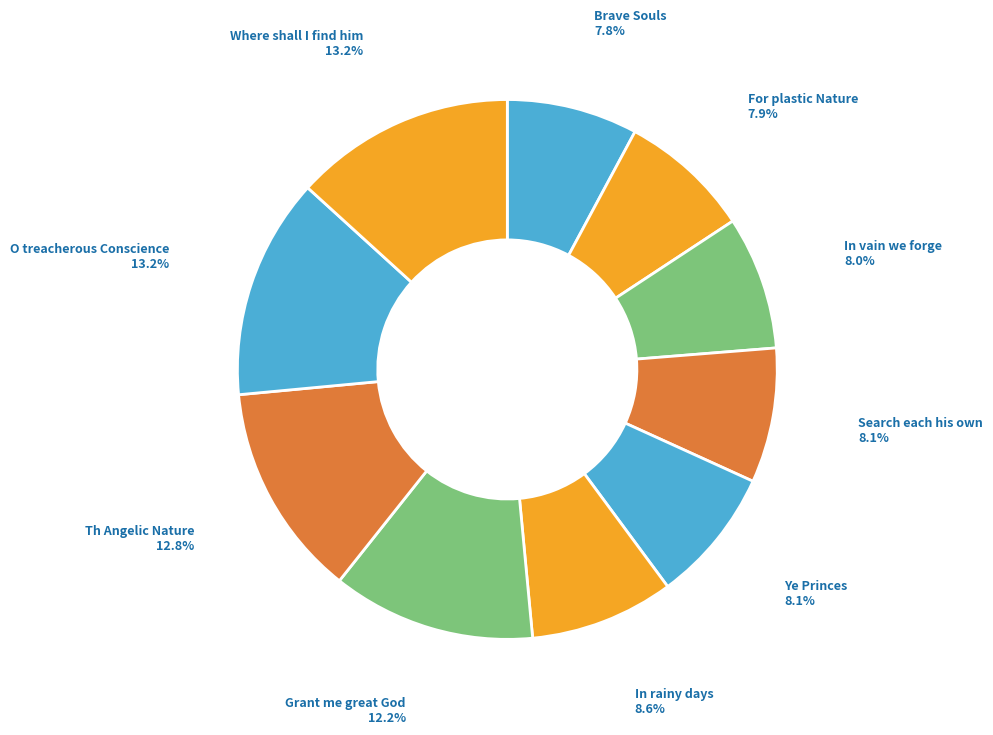

How many slices are in this pie chart?

10